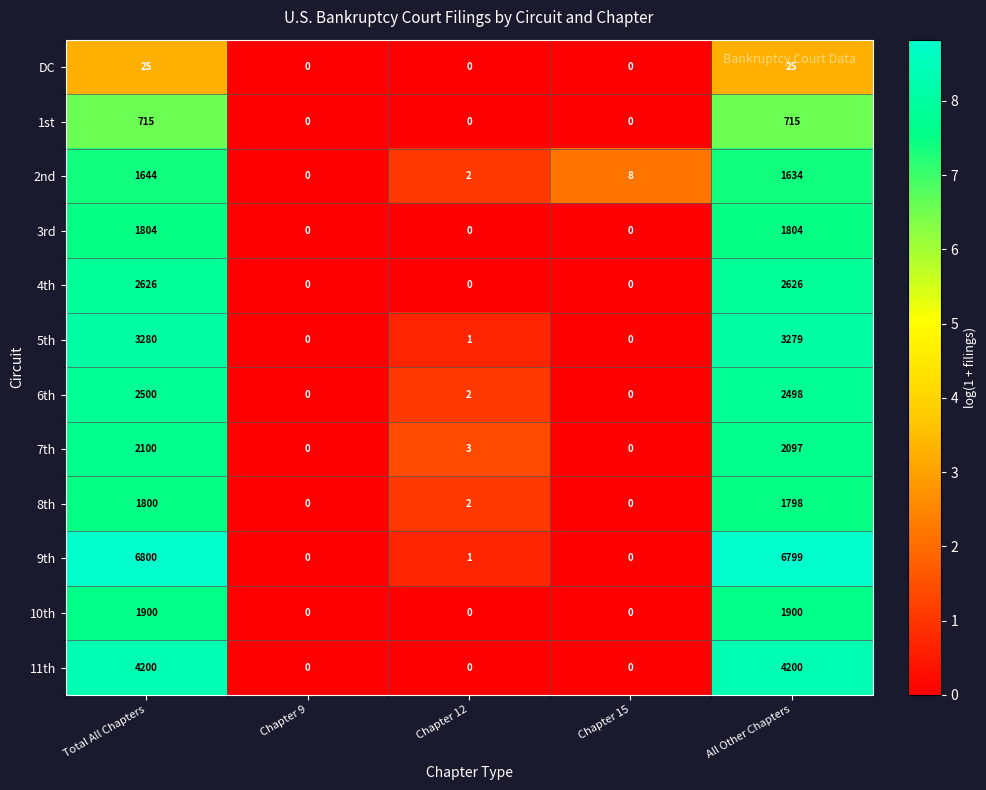

Rank the series by their maximum value, from highest to lowest.

9th, 11th, 5th, 4th, 6th, 7th, 10th, 3rd, 8th, 2nd, 1st, DC